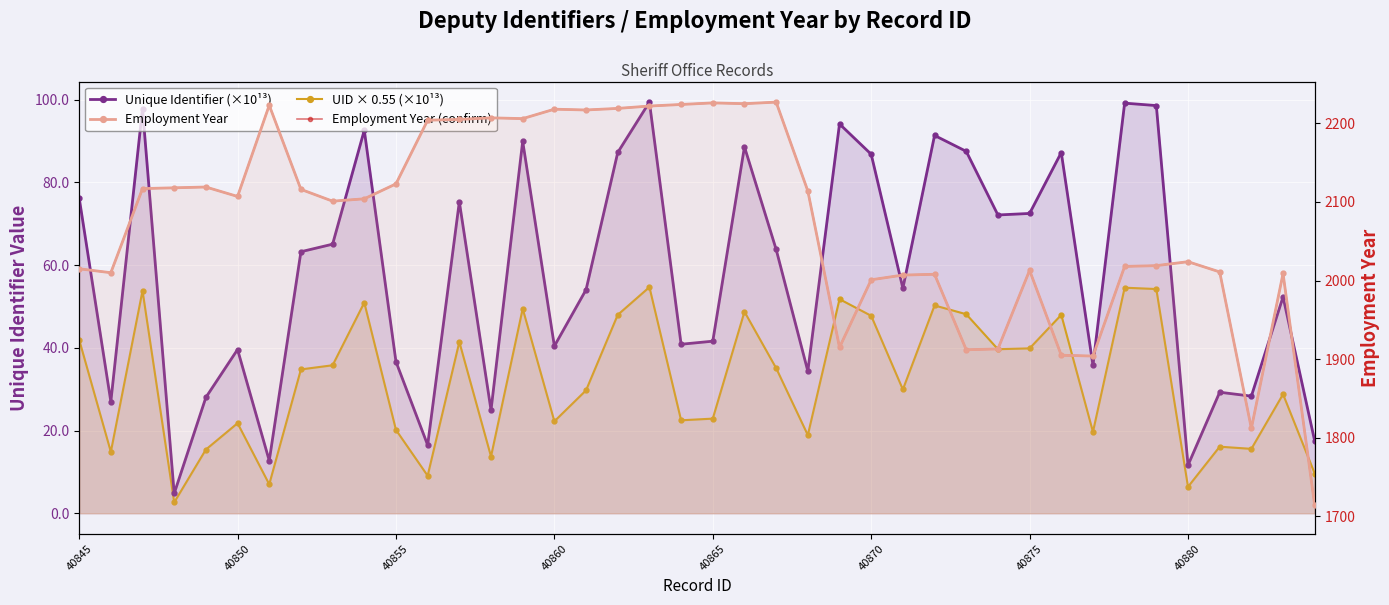

Is the value of Employment Year (confirm) at 30 greater than the value of Unique Identifier (×10¹³) at 9?

Yes